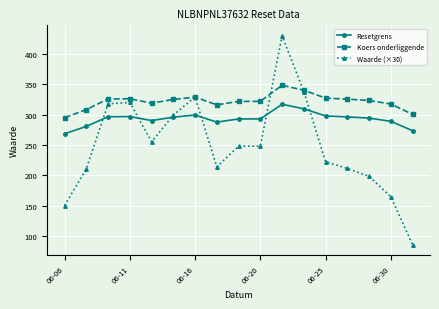

True or false: Waarde (×30) has more than 1 points higher than both neighbors.

True